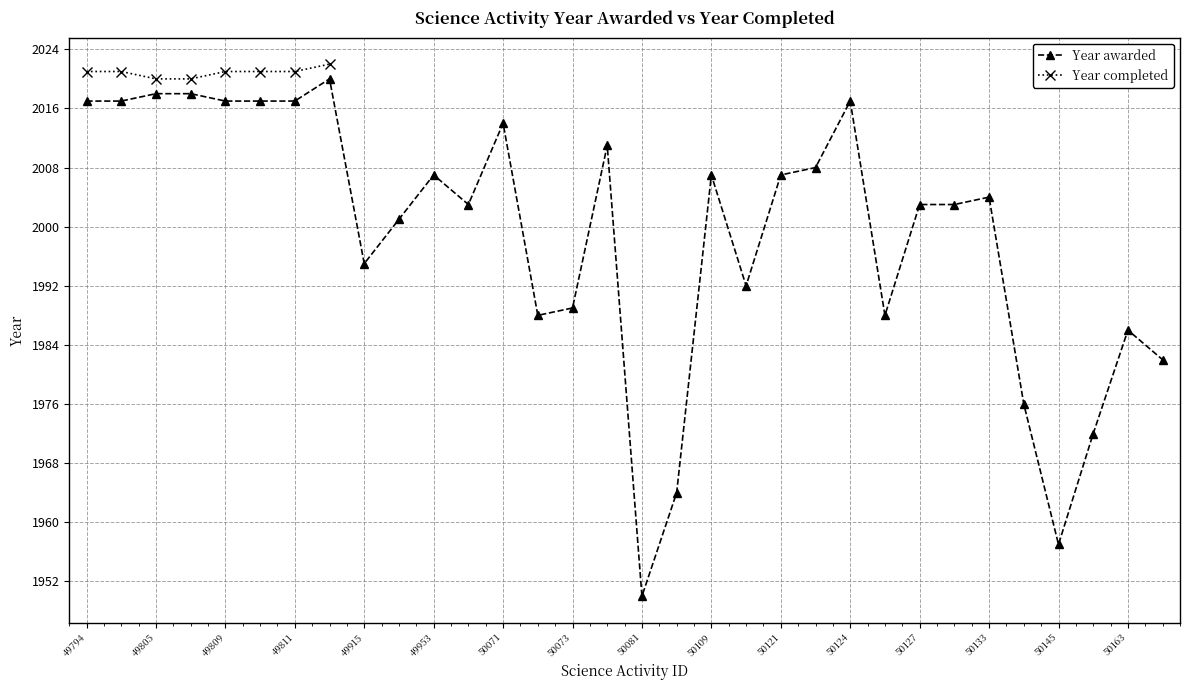

What is the sum of all values?

63965